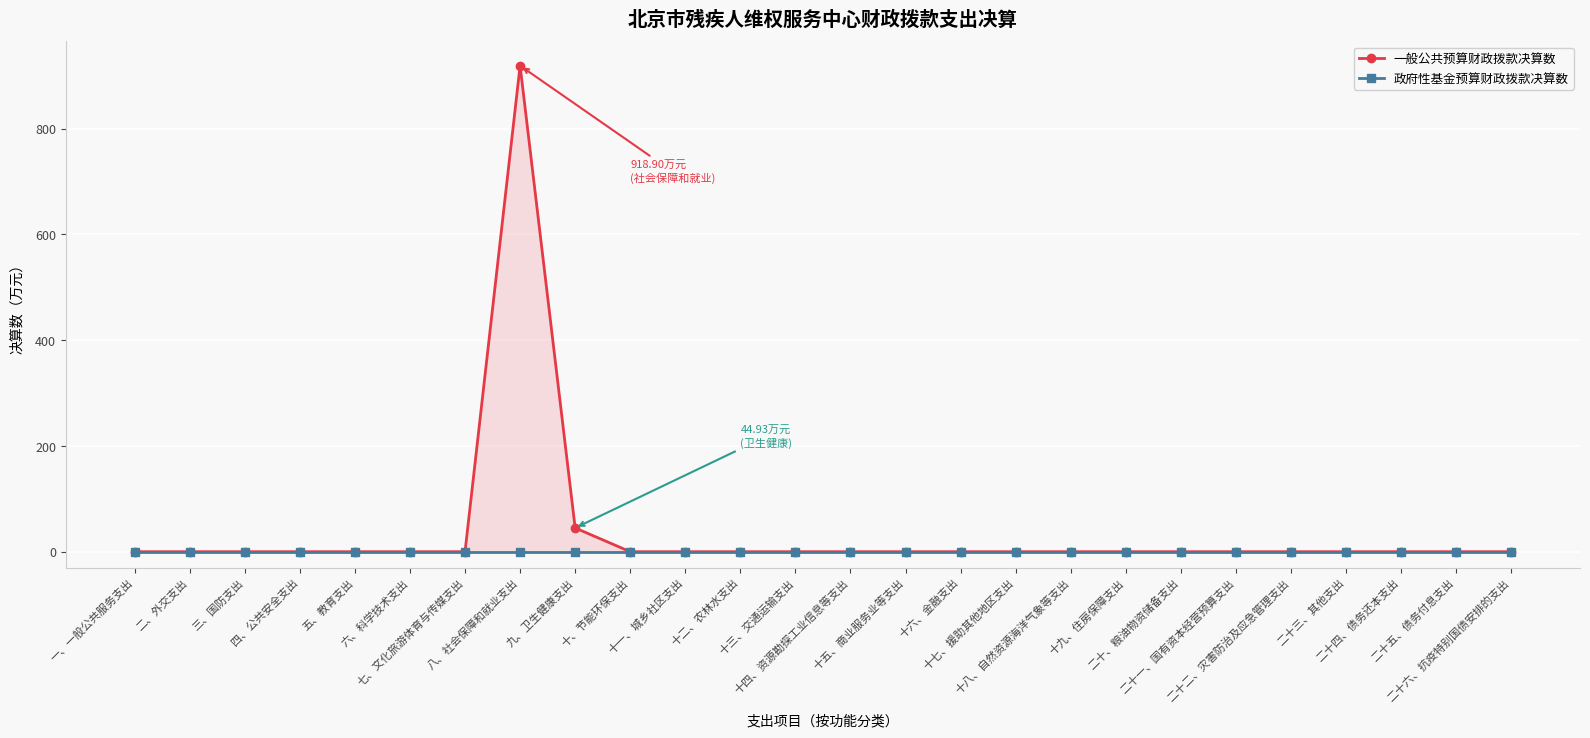

The 一般公共预算财政拨款决算数 series shows -357.2 at 二十二、灾害防治及应急管理支出. True or false?

False